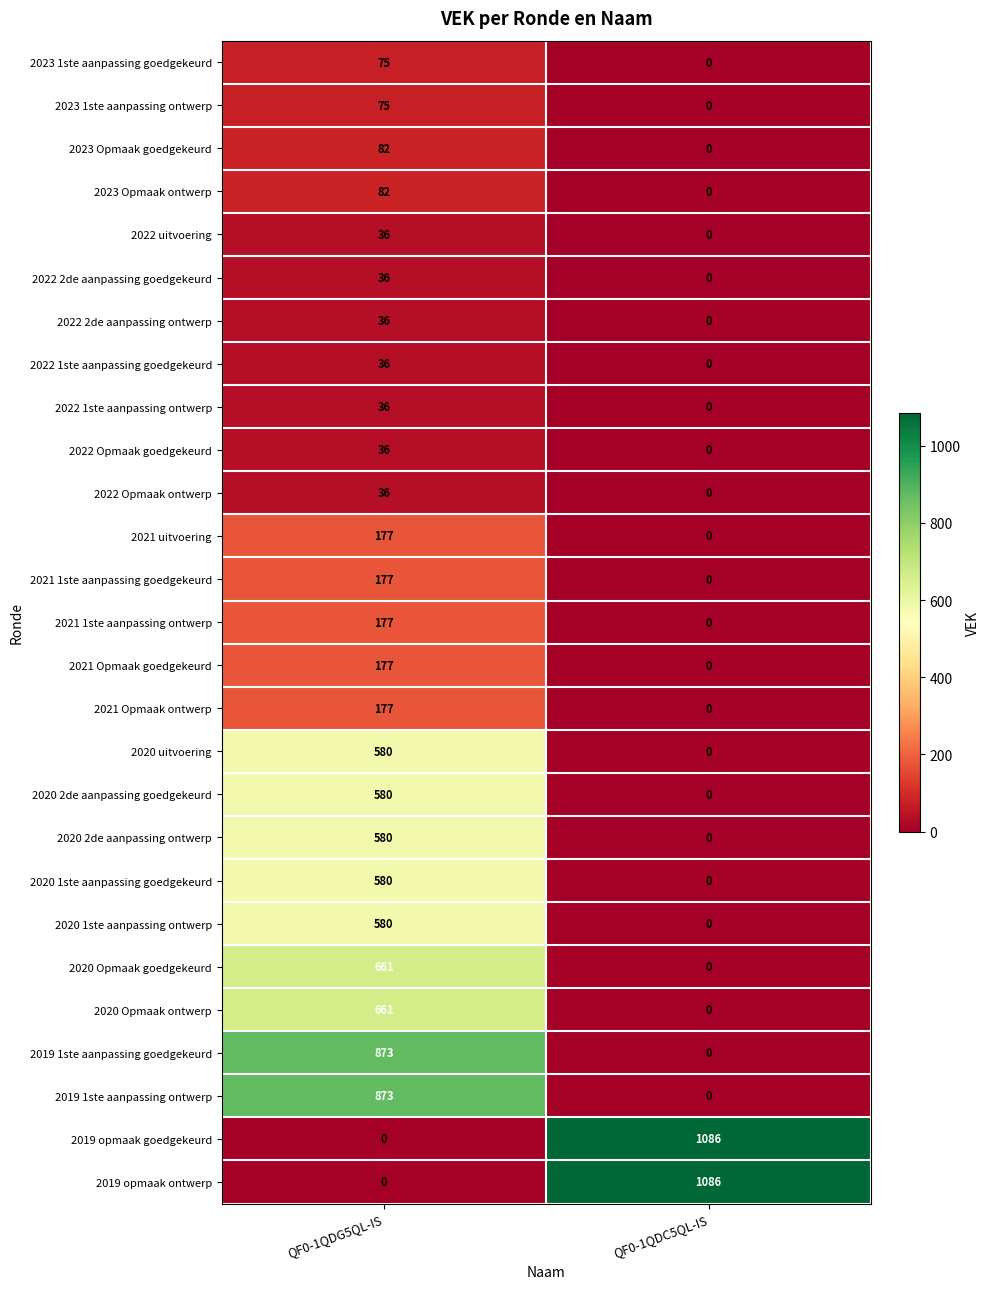

What is the difference between the highest and lowest values at QF0-1QDC5QL-IS?

1086